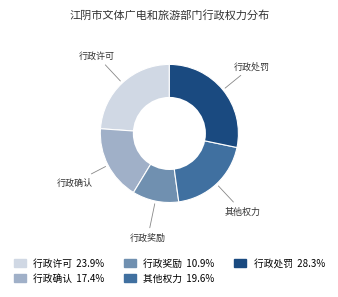

Which slice is the smallest?

行政奖励